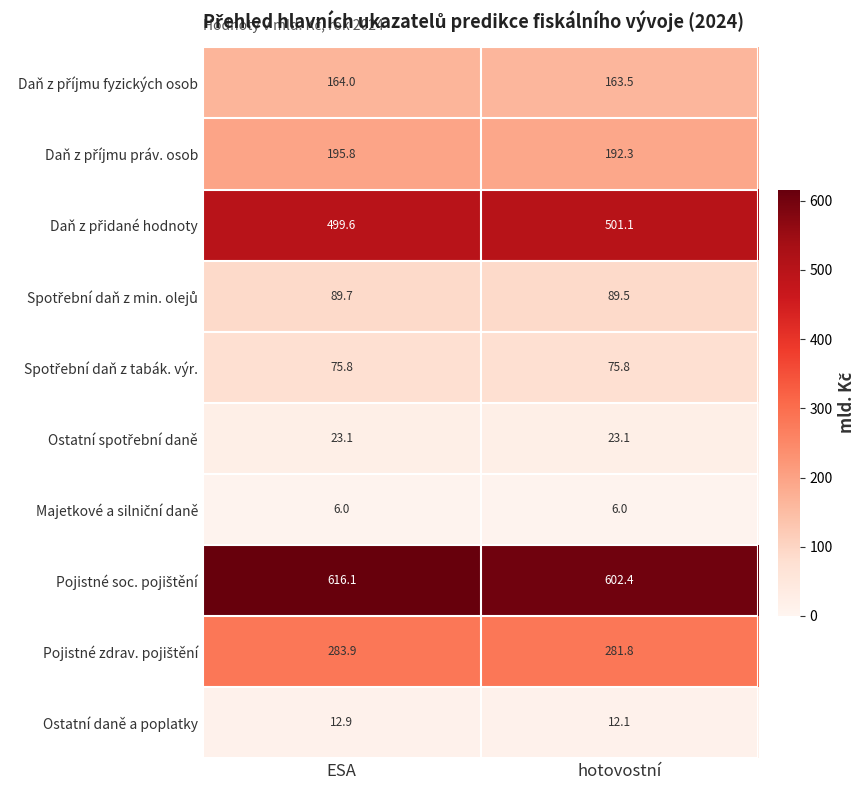

At which category is the sum across all series the highest?

ESA